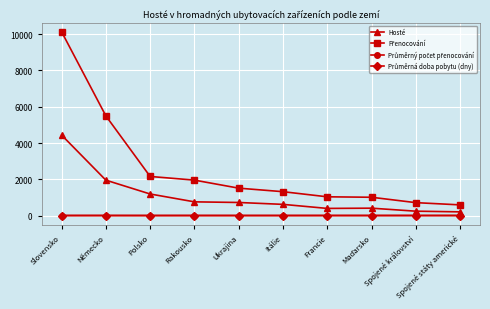

What is the total value across all series at Itálie?

1940.3